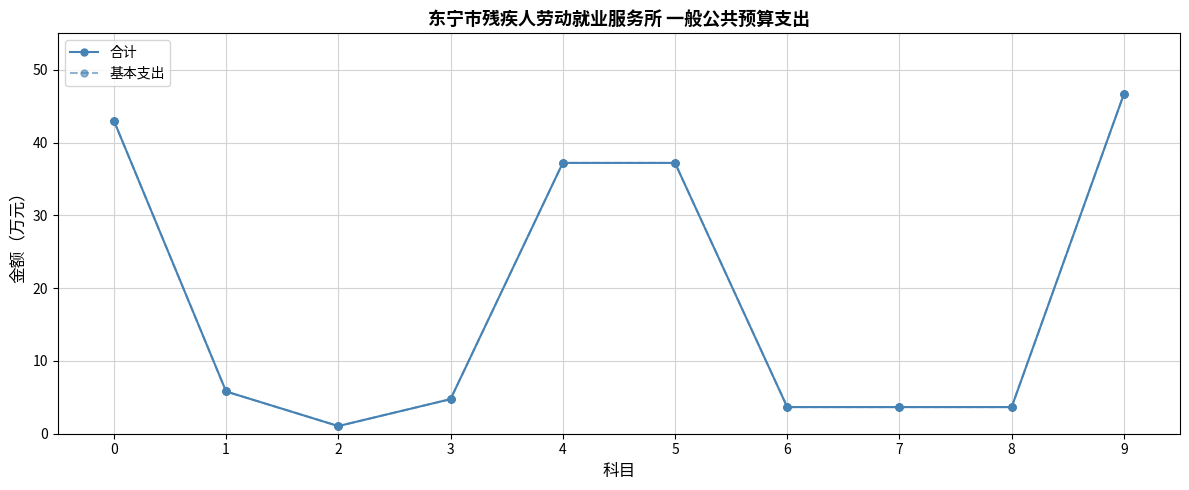

Does the chart have visible grid lines?

Yes